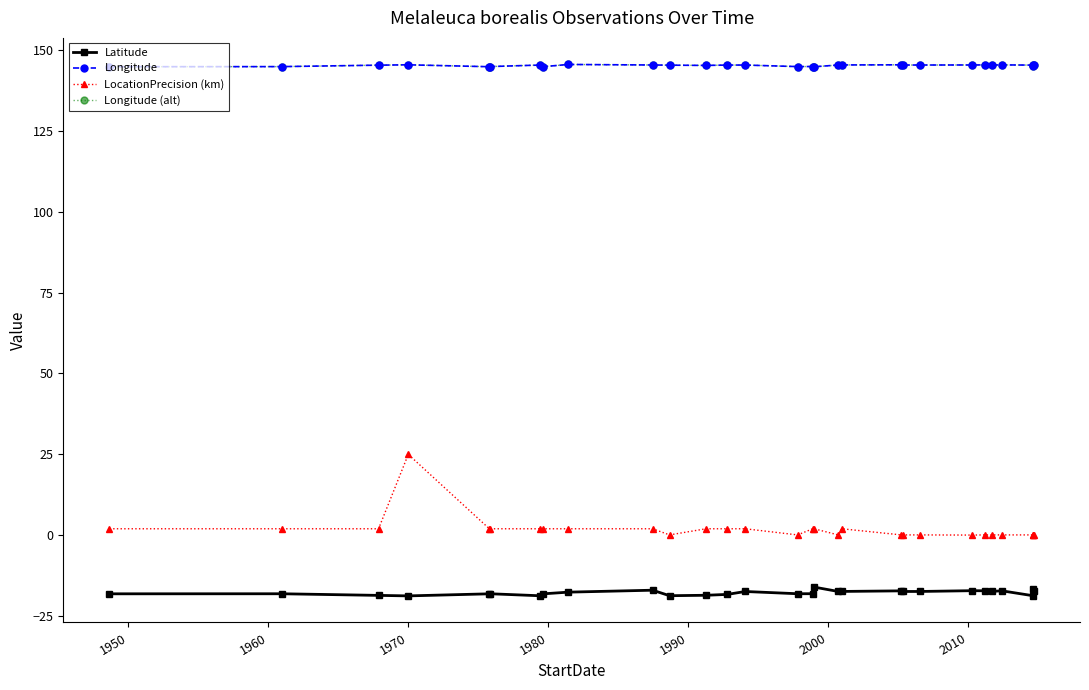

What is the sum of all Latitude values?

-514.5